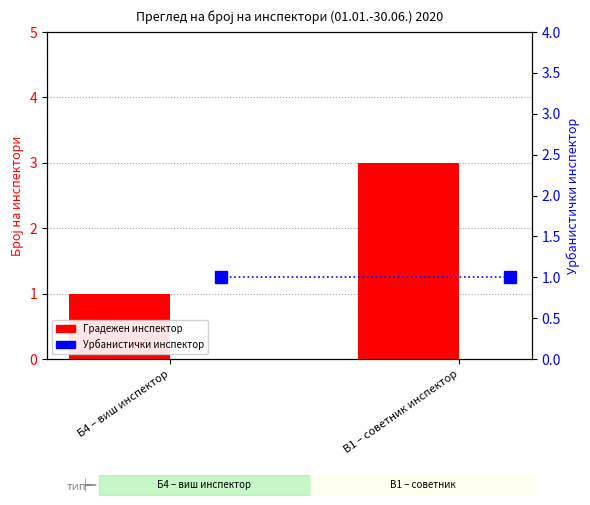

What is the average value of the Урбанистички инспектор series?

1